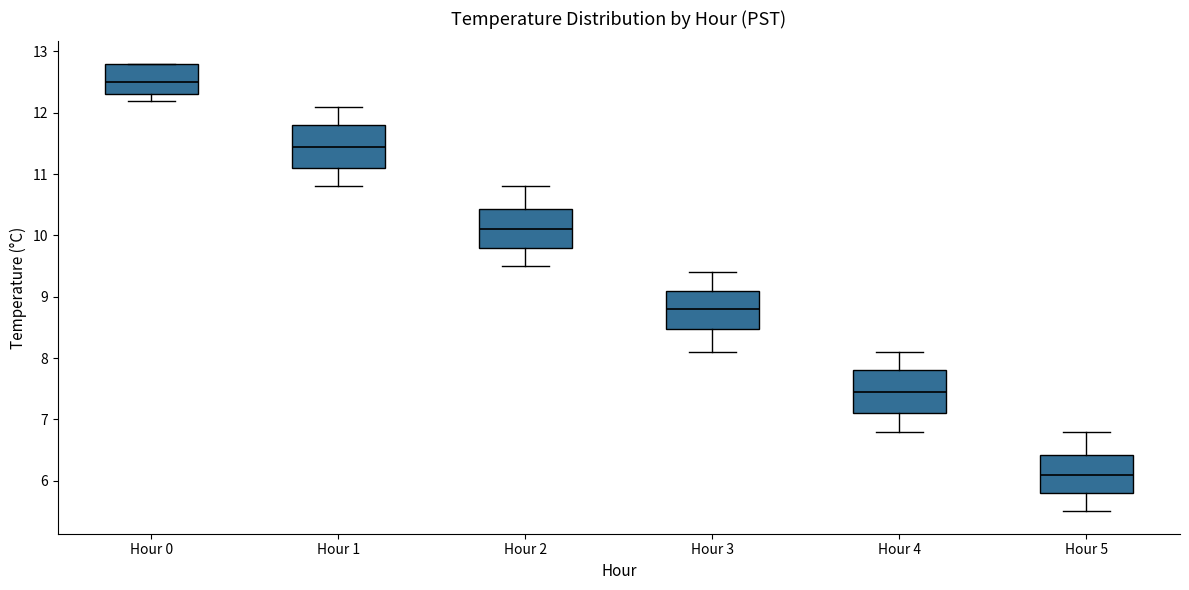

Reading left to right, transcribe this box plot: for each box, give where its median line is, the range the box spans, and where its two whiskers end, as read against the y-axis. The values are not printed on the chart, so give them approximately, as read against the axis.

Hour 0: median 12.5, box 12.3 to 12.8, whiskers 12.2 to 12.8
Hour 1: median 11.5, box 11.1 to 11.8, whiskers 10.8 to 12.1
Hour 2: median 10.1, box 9.8 to 10.4, whiskers 9.5 to 10.8
Hour 3: median 8.8, box 8.5 to 9.1, whiskers 8.1 to 9.4
Hour 4: median 7.5, box 7.1 to 7.8, whiskers 6.8 to 8.1
Hour 5: median 6.1, box 5.8 to 6.4, whiskers 5.5 to 6.8